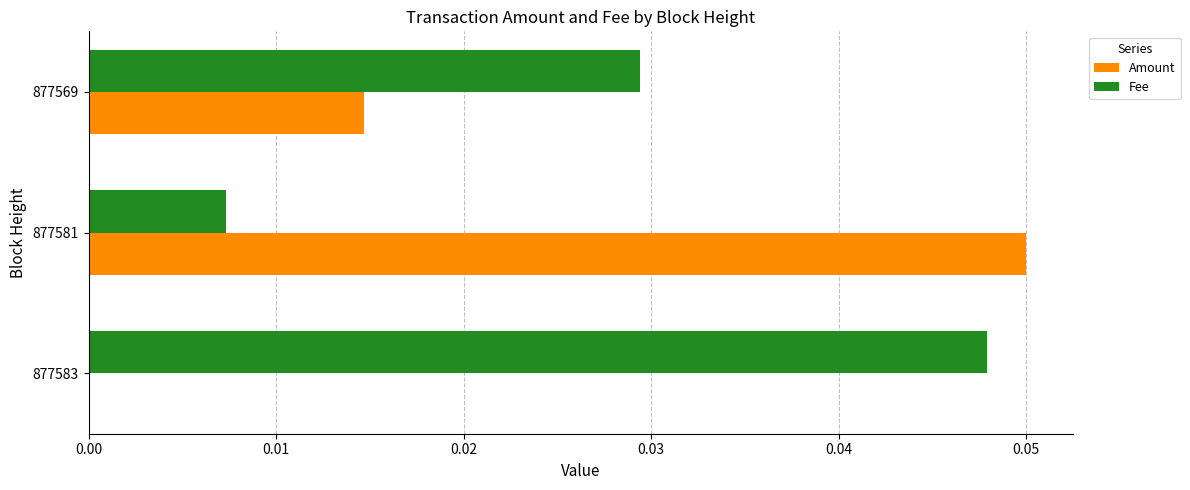

Is the value of Fee at 877569 greater than the value of Amount at 877581?

No